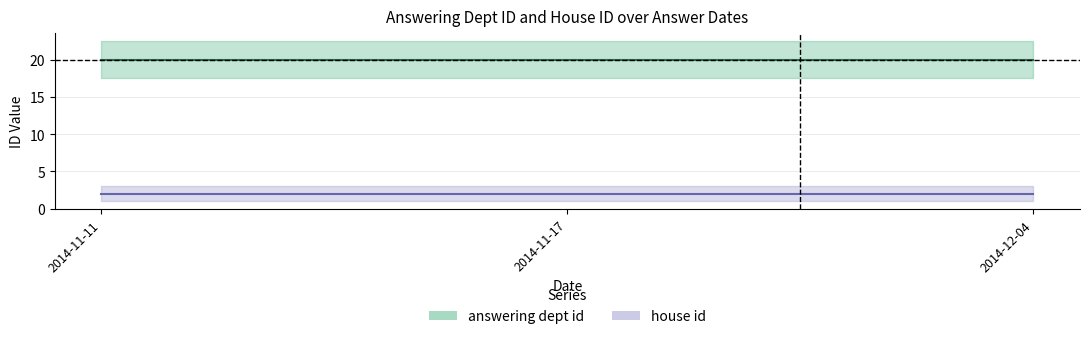

What is the spread (max minus min) of values at 2014-11-17?

18